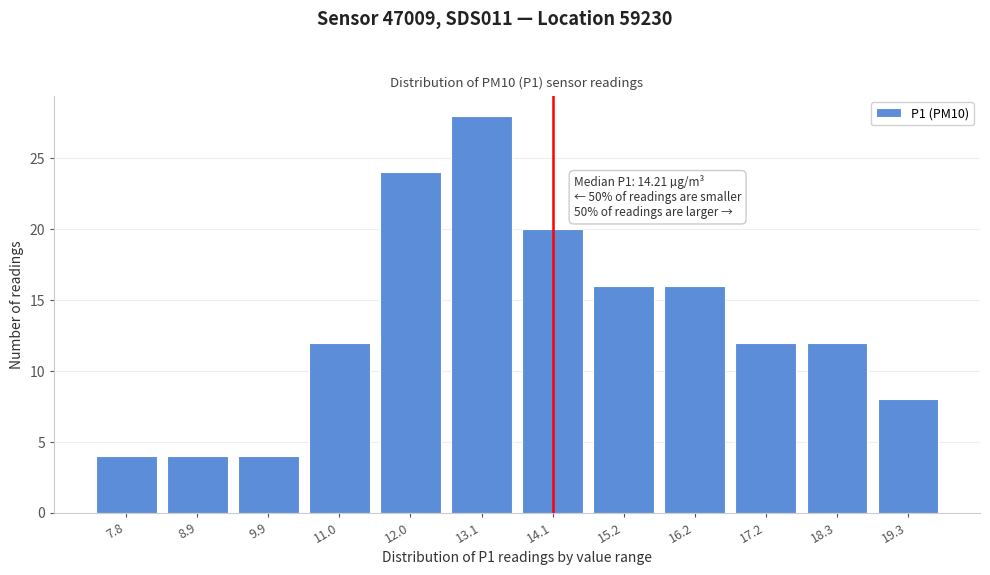

Reading left to right, transcribe all the data shown in this chart.

4	4	4	12	24	28	20	16	16	12	12	8